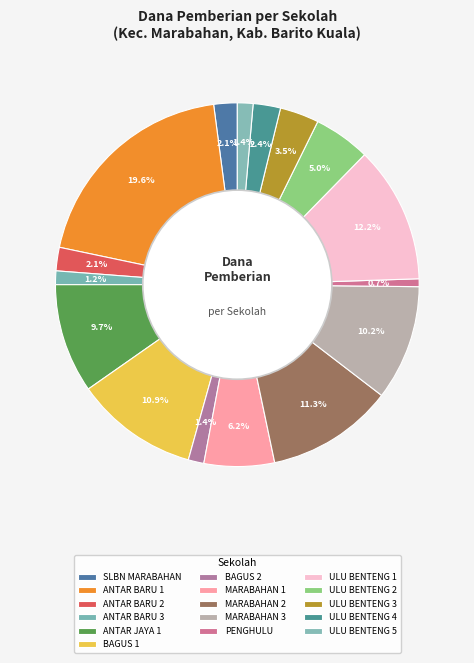

True or false: SLBN MARABAHAN accounts for 12% of the total.

False